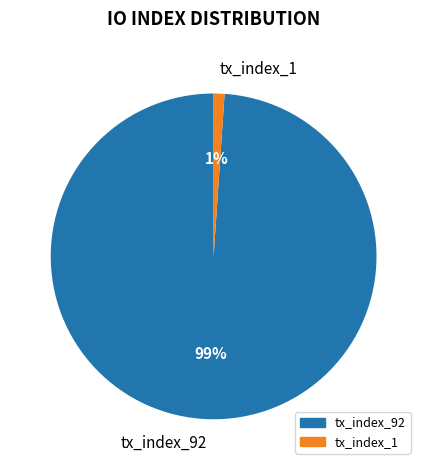

To the nearest percent, what is the difference between the largest and smallest slice percentages?

98%